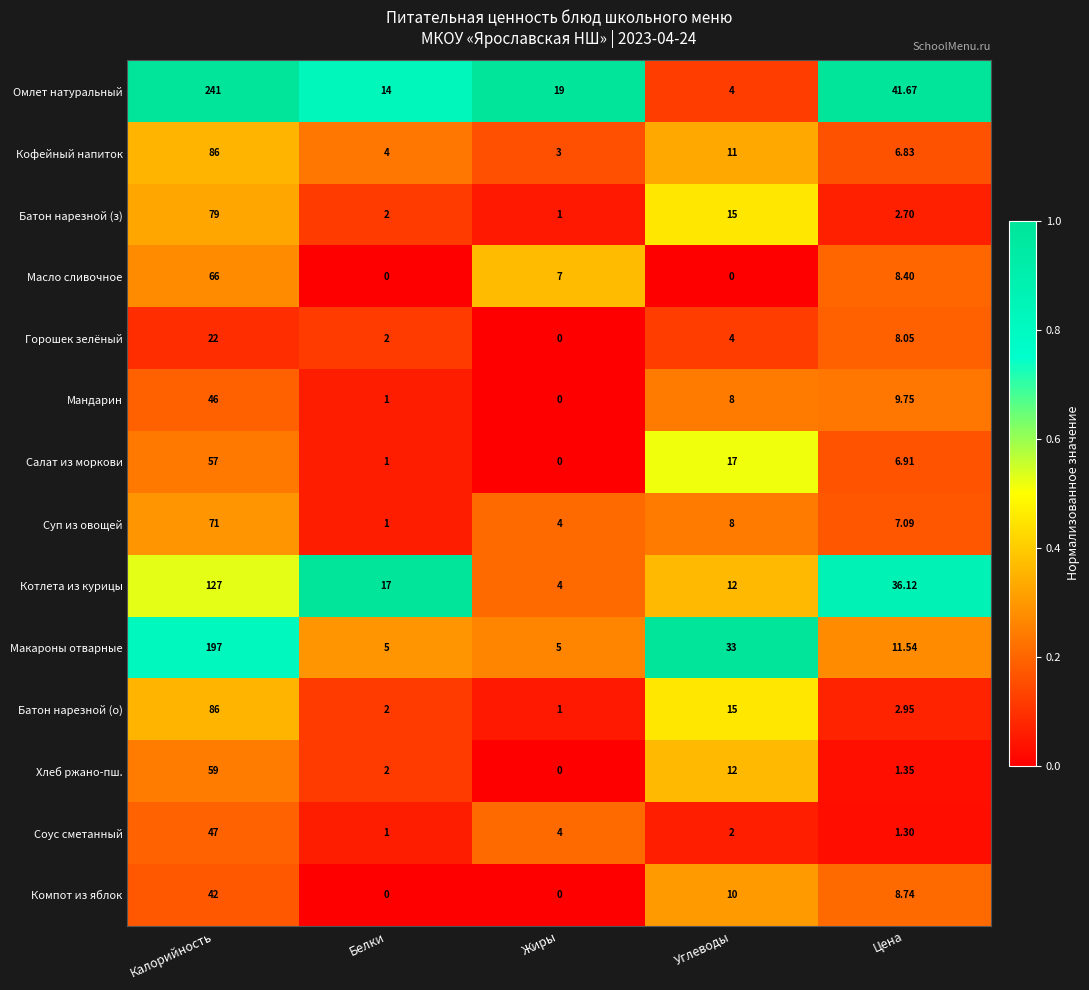

List the labels in order of Батон нарезной (о) value, smallest first.

Жиры, Белки, Цена, Углеводы, Калорийность